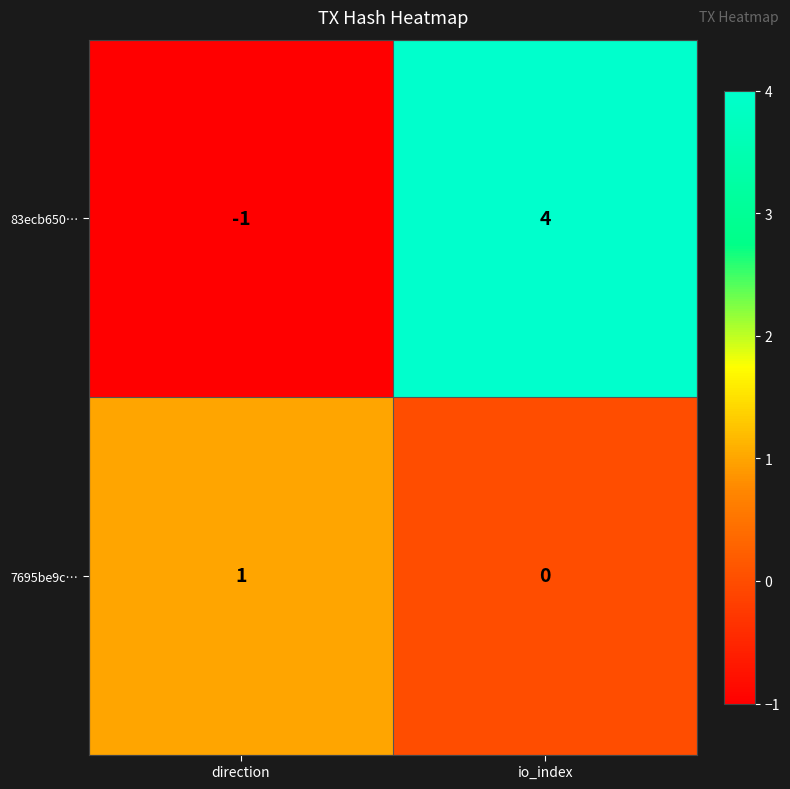

How many series are shown in this chart?

2